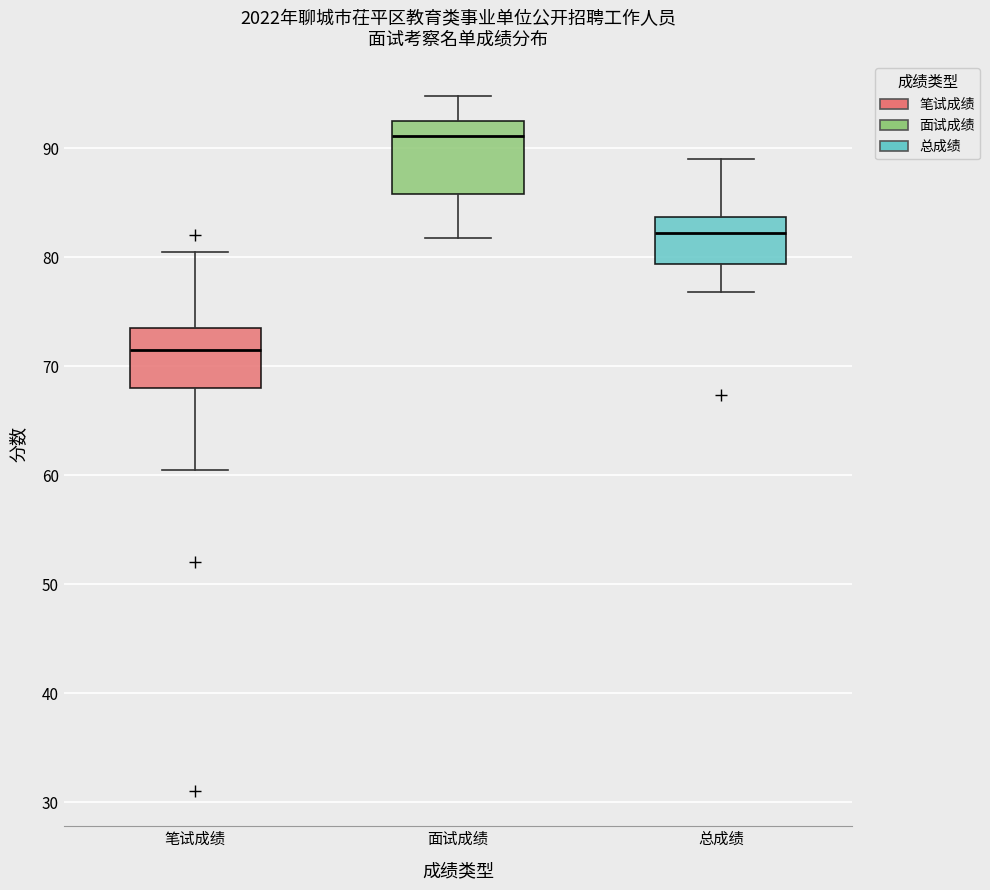

Reading left to right, transcribe this box plot: for each box, give where its median line is, the range the box spans, and where its two whiskers end, as read against the y-axis. The values are not printed on the chart, so give them approximately, as read against the axis.

笔试成绩: median 72, box 68 to 74, whiskers 61 to 81
面试成绩: median 91, box 86 to 92, whiskers 82 to 95
总成绩: median 82, box 79 to 84, whiskers 77 to 89